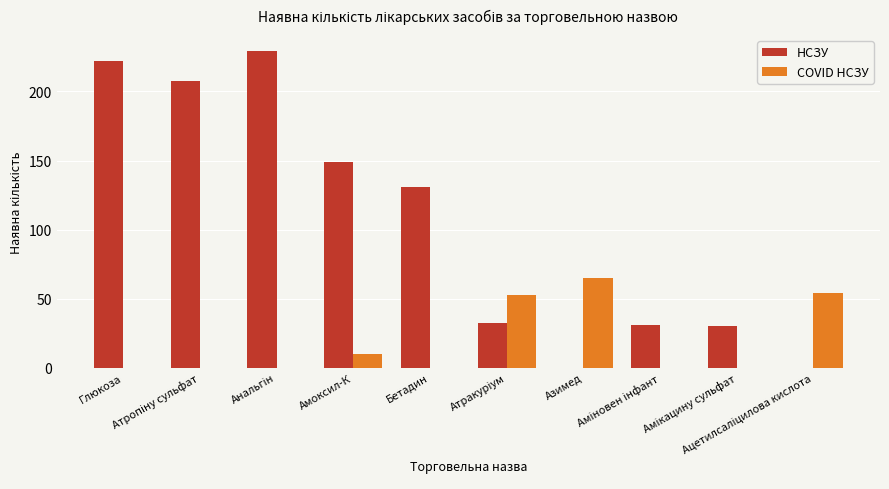

Does the chart contain stacked bars?

No